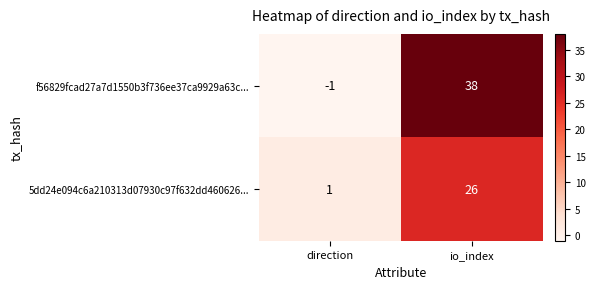

What is the sum of the f56829fcad27a7d1550b3f736ee37ca9929a63c... values at direction and io_index?

37